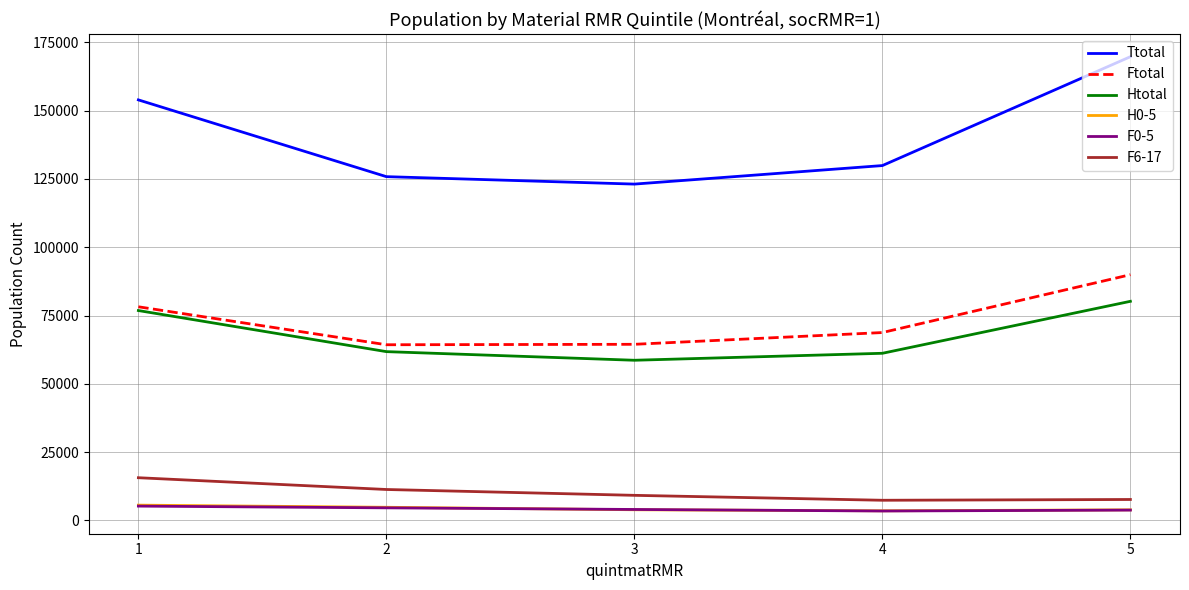

What is the highest value of the Ttotal series?

169785